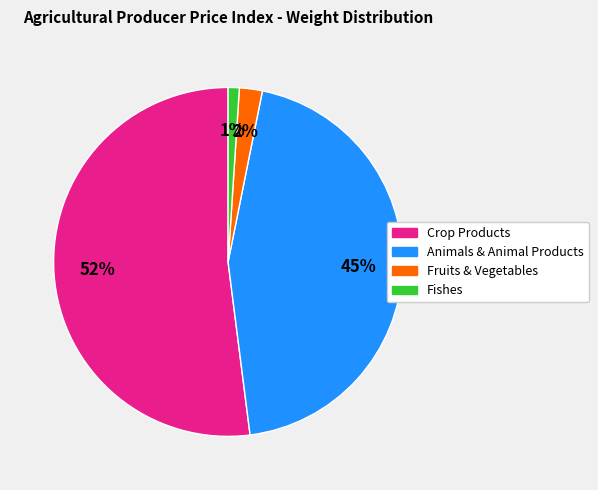

Is there a majority slice in this chart?

Yes